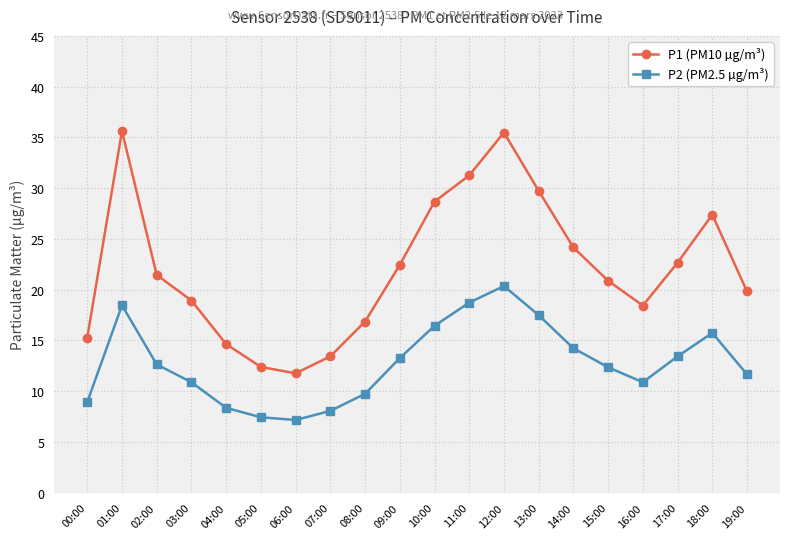

What is the smallest value displayed?

7.2